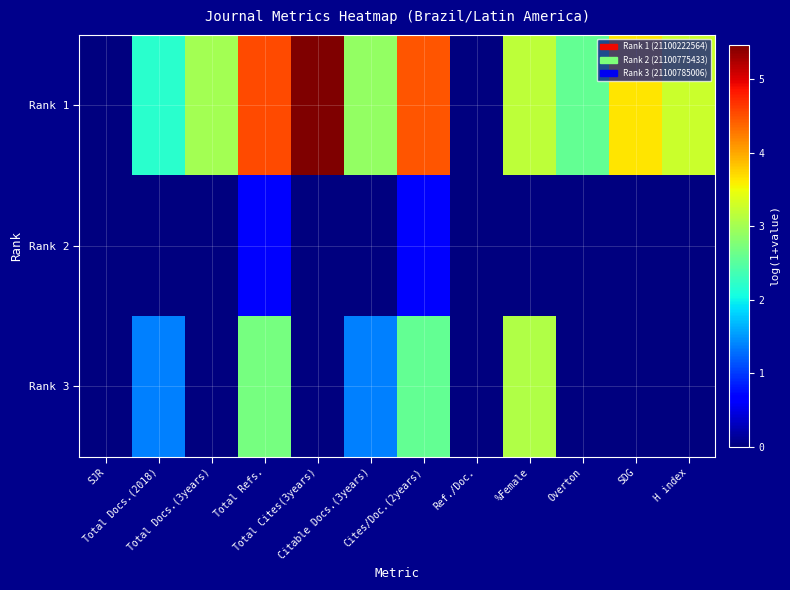

Rank the series at Overton from highest to lowest value.

Rank 1, Rank 2, Rank 3